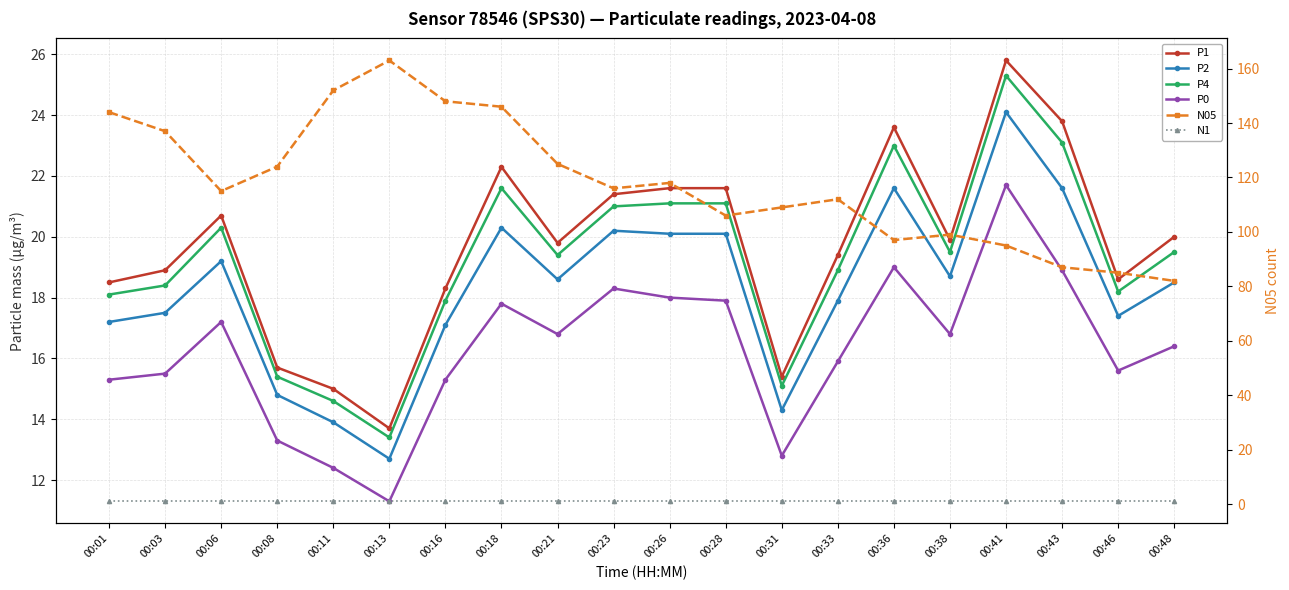

Between 00:16 and 00:43, which series saw the biggest shift?

N05